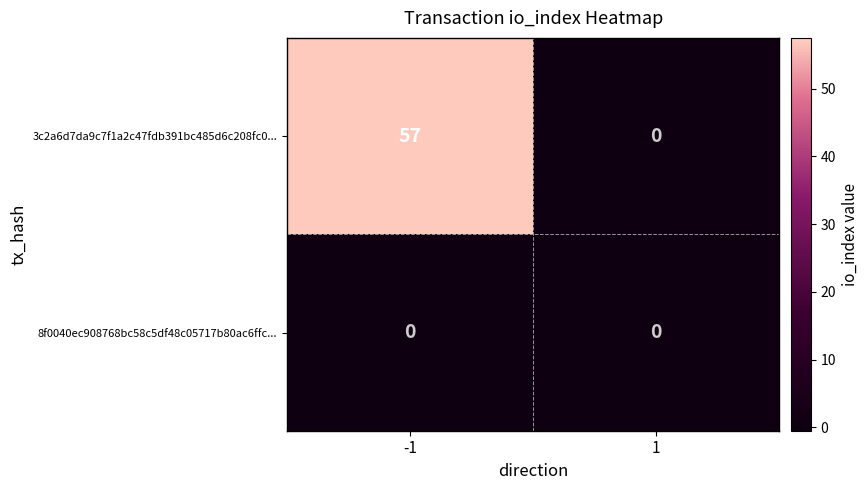

Reading left to right, transcribe all the data shown in this chart.

3c2a6d7da9c7f1a2c47fdb391bc485d6c208fc0...: -1=57	1=0
8f0040ec908768bc58c5df48c05717b80ac6ffc...: -1=0	1=0